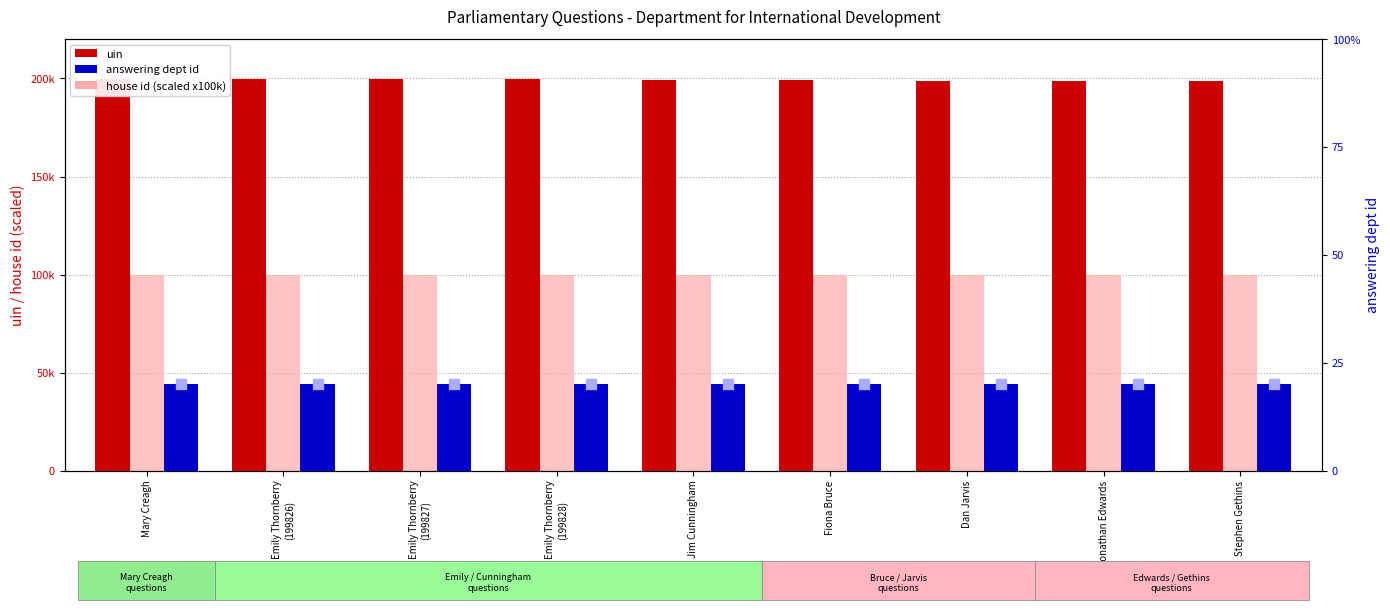

Which series contains the lowest Y value?

answering dept id